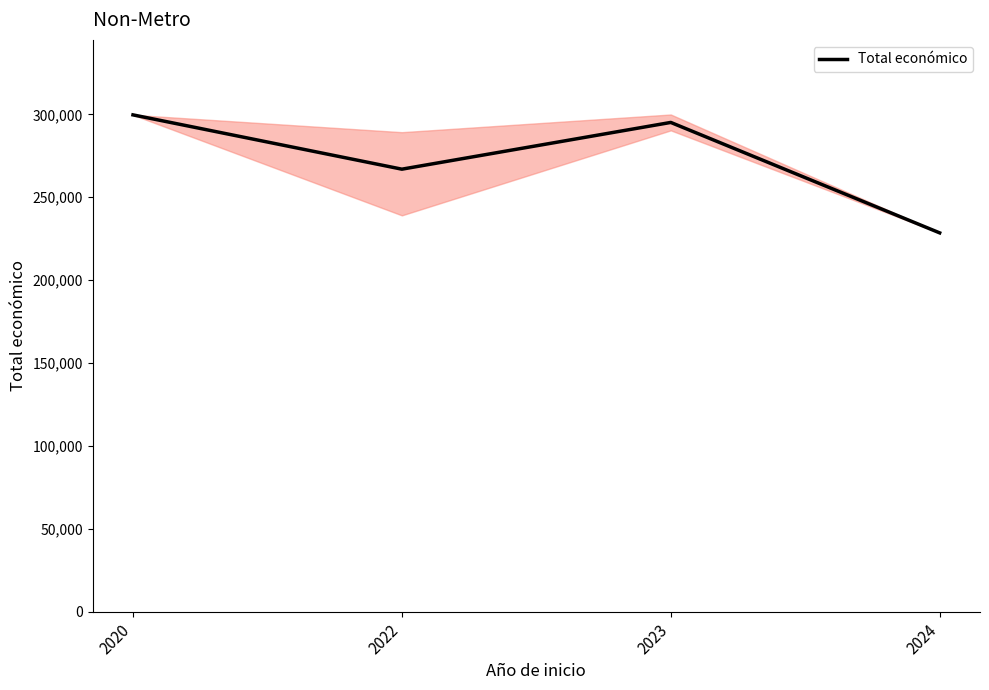

Reading left to right, extract all data points from this chart.

2020=299670.0	2022=266928.0	2023=295114.0	2024=228516.6